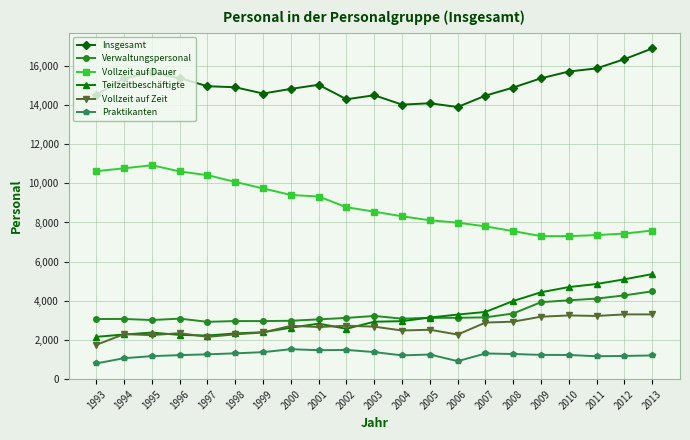

Which series has the largest total across all categories?

Insgesamt